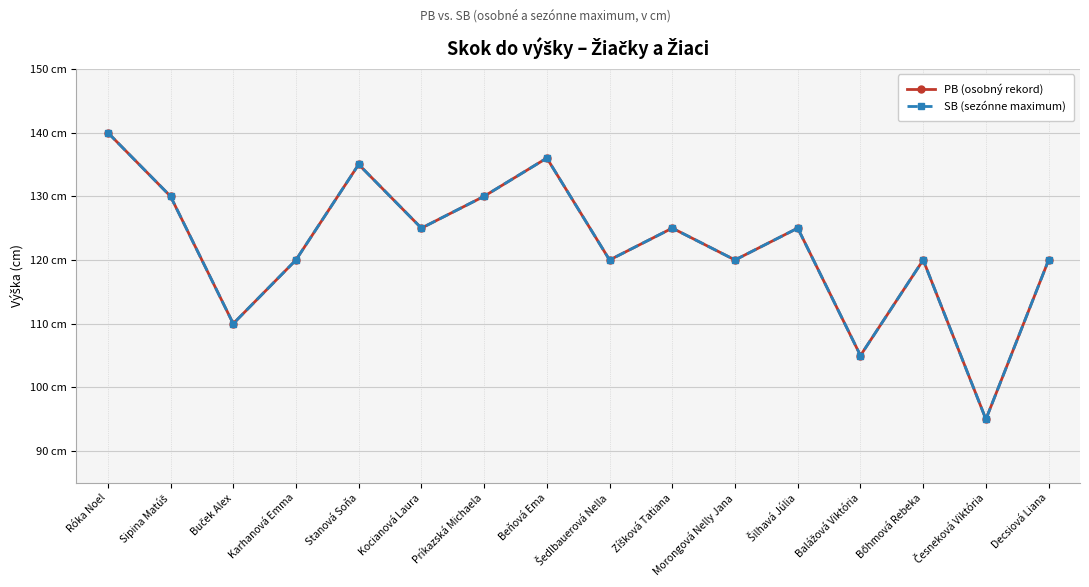

List the labels in order of PB (osobný rekord) value, largest first.

Róka Noel, Beňová Ema, Stanová Soňa, Sipina Matúš, Príkazská Michaela, Kocianová Laura, Zíšková Tatiana, Šilhavá Júlia, Karhanová Emma, Šedlbauerová Nella, Morongová Nelly Jana, Bőhmová Rebeka, Decsiová Liana, Buček Alex, Balážová Viktória, Česneková Viktória